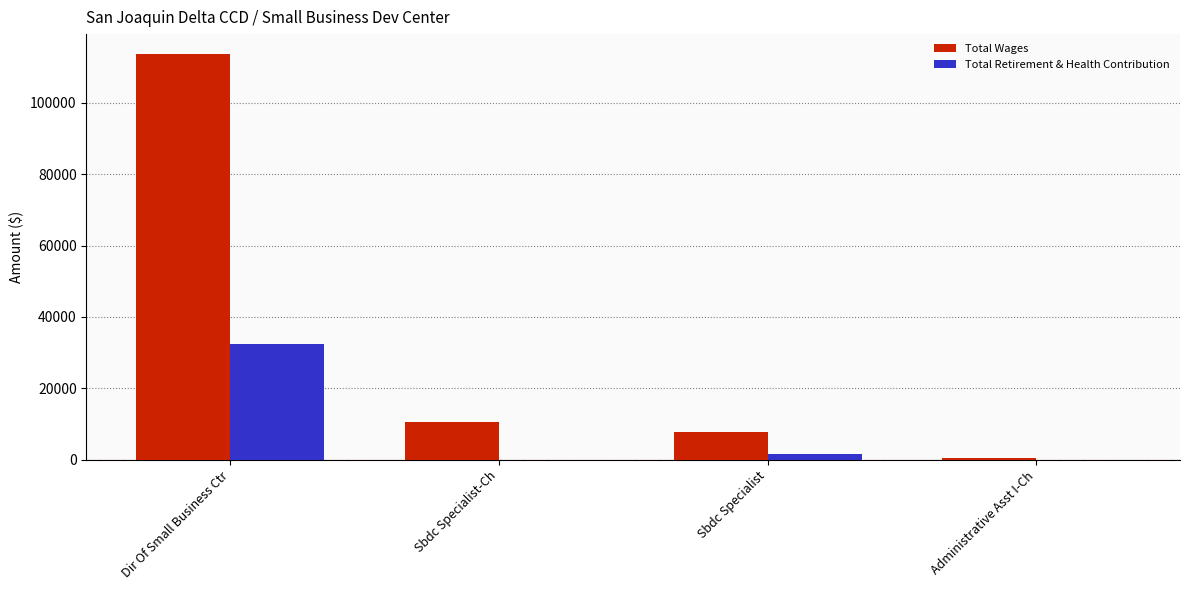

Which series has the largest total across all categories?

Total Wages